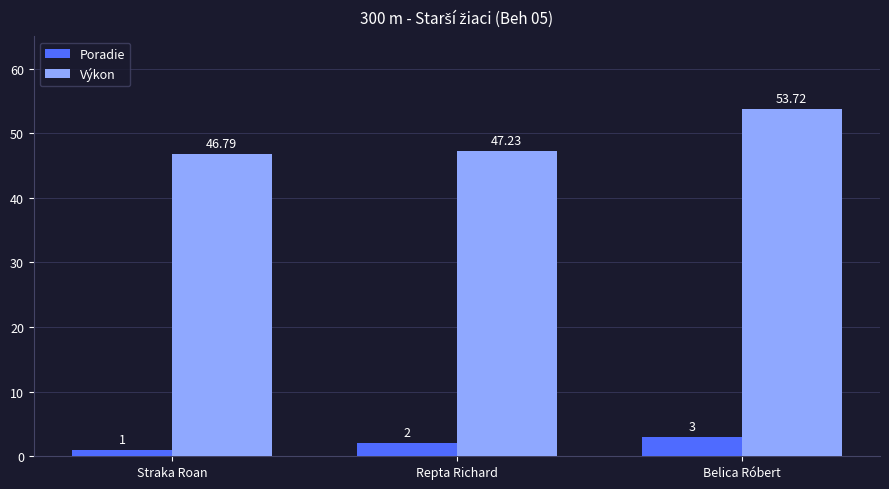

What is the difference between the maximum and minimum values in the Výkon series?

6.9